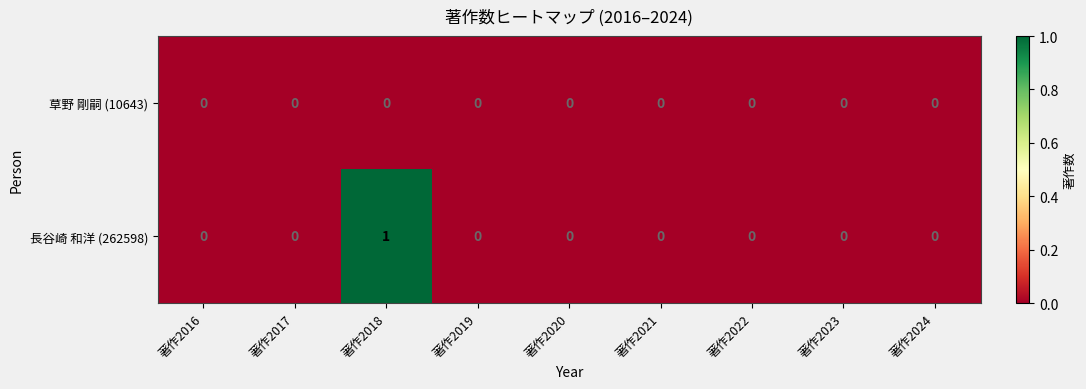

How many data points does each series have?

9